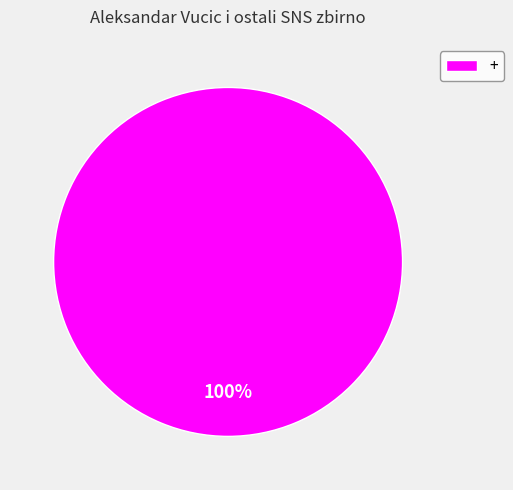

How many slices are in this pie chart?

1